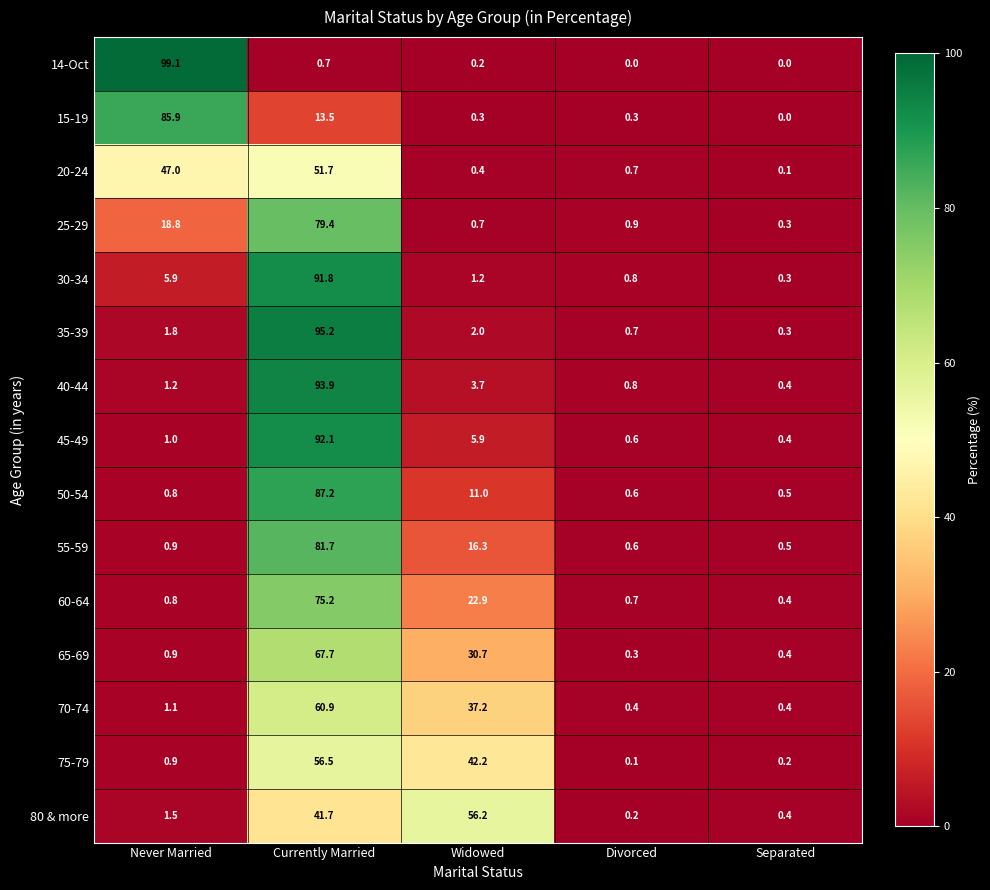

Between Never Married and Divorced, which series saw the biggest shift?

14-Oct